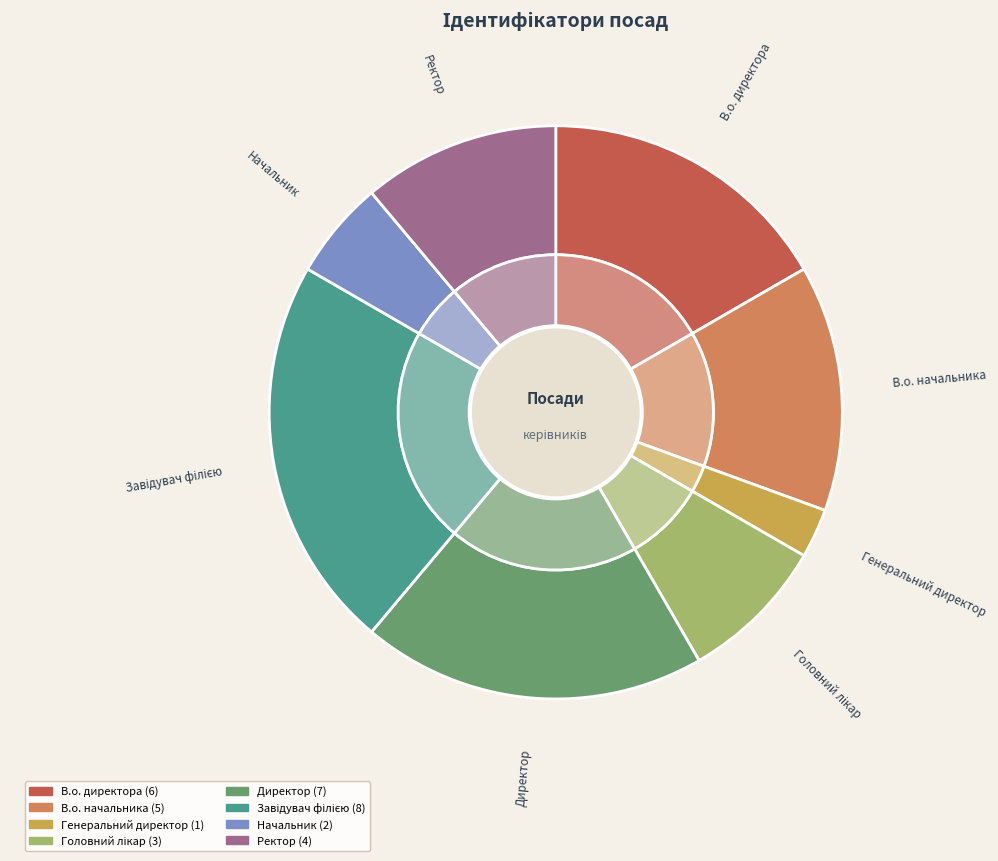

Which slice is the smallest?

Генеральний директор